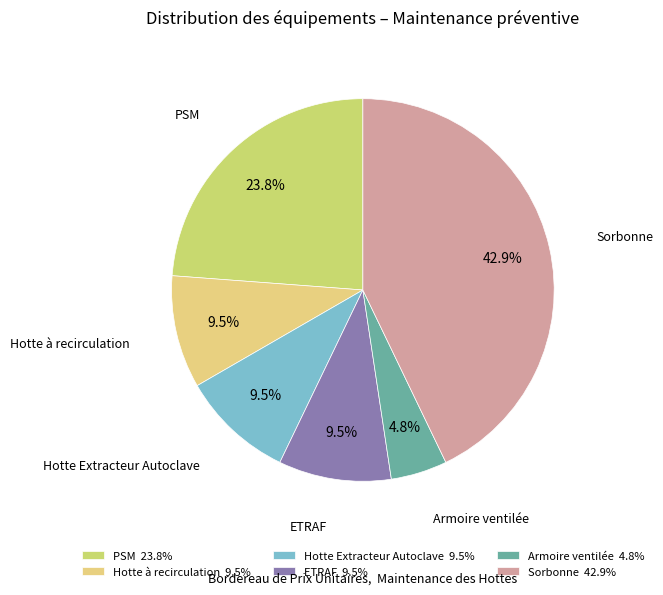

To the nearest percent, what is the difference between the largest and smallest slice percentages?

38%